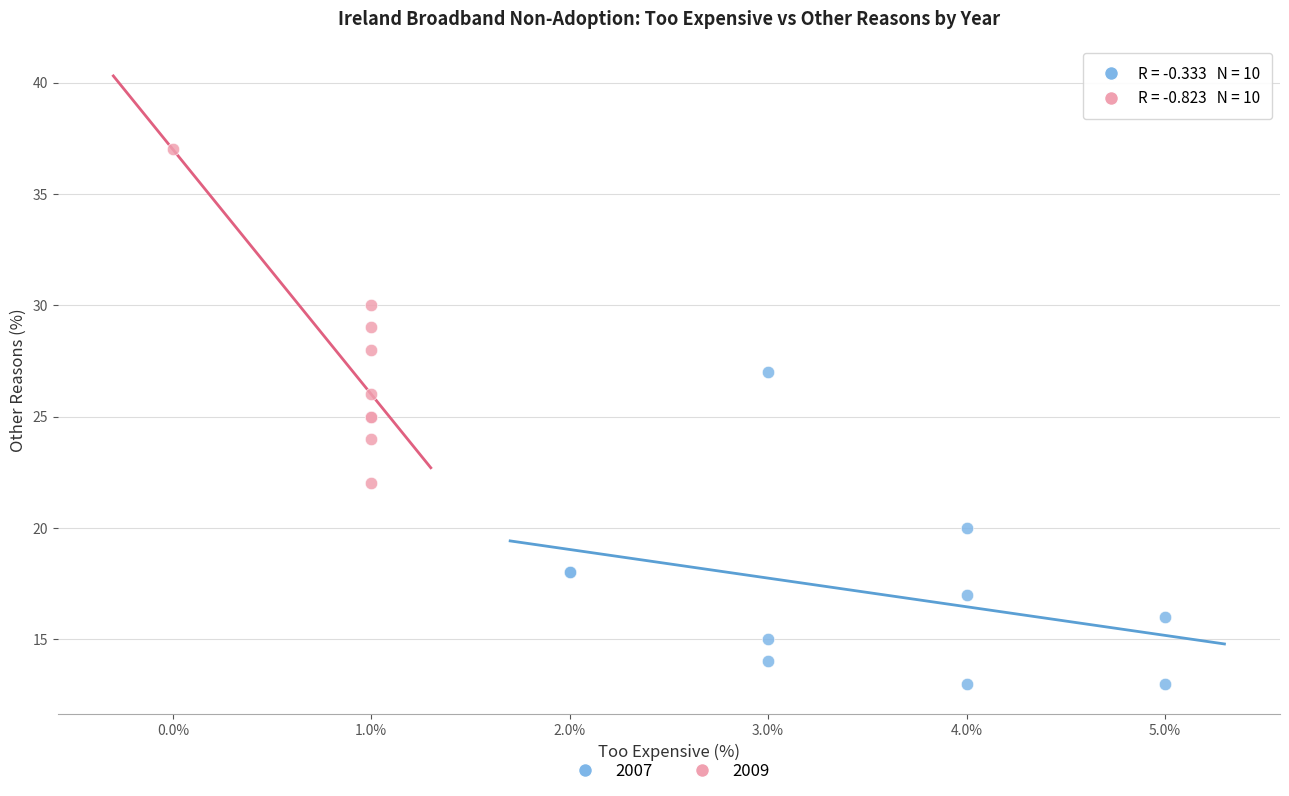

Which series contains the highest Y value?

2009